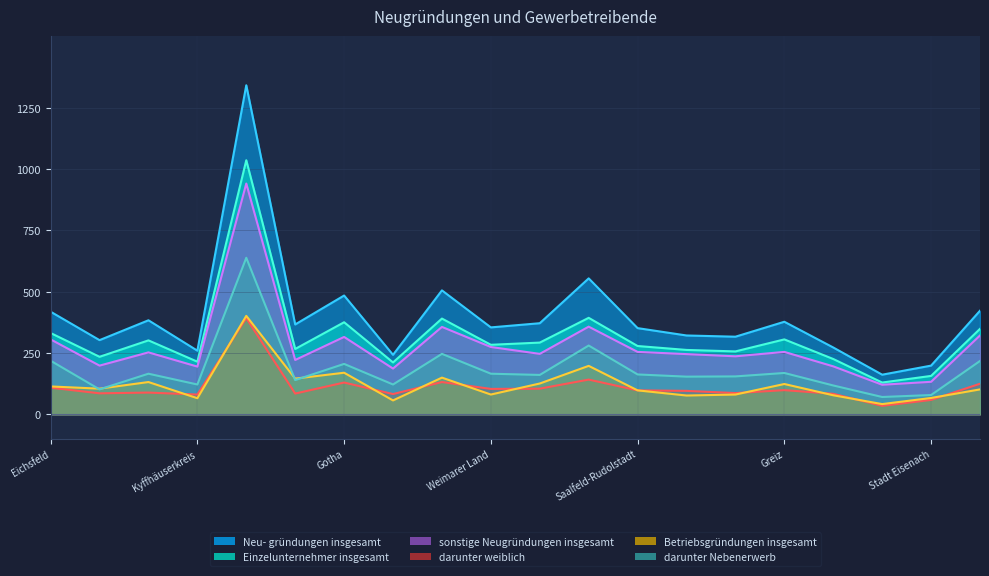

What value does the Einzelunternehmer insgesamt series have at Stadt Weimar, to the nearest 50?

250